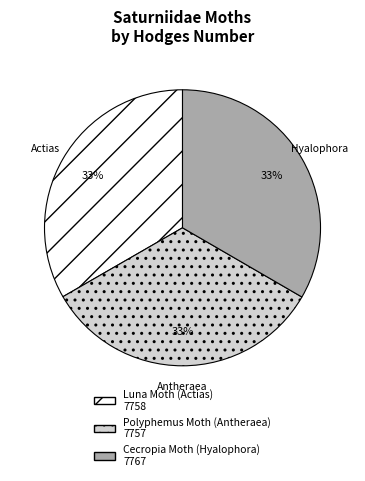

True or false: Luna Moth (Actias) accounts for 26% of the total.

False